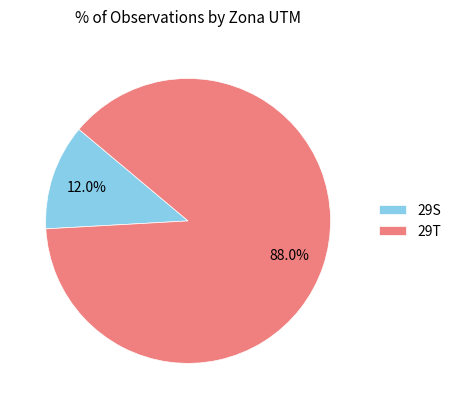

To the nearest percent, what is the difference between the largest and smallest slice percentages?

76%